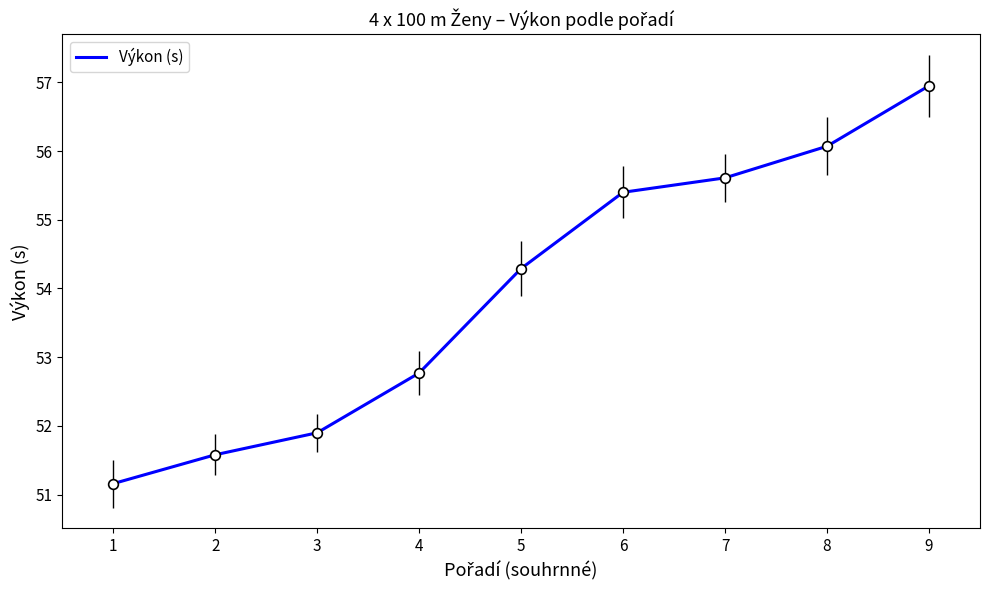

The value at 7 is 55.6. True or false?

True